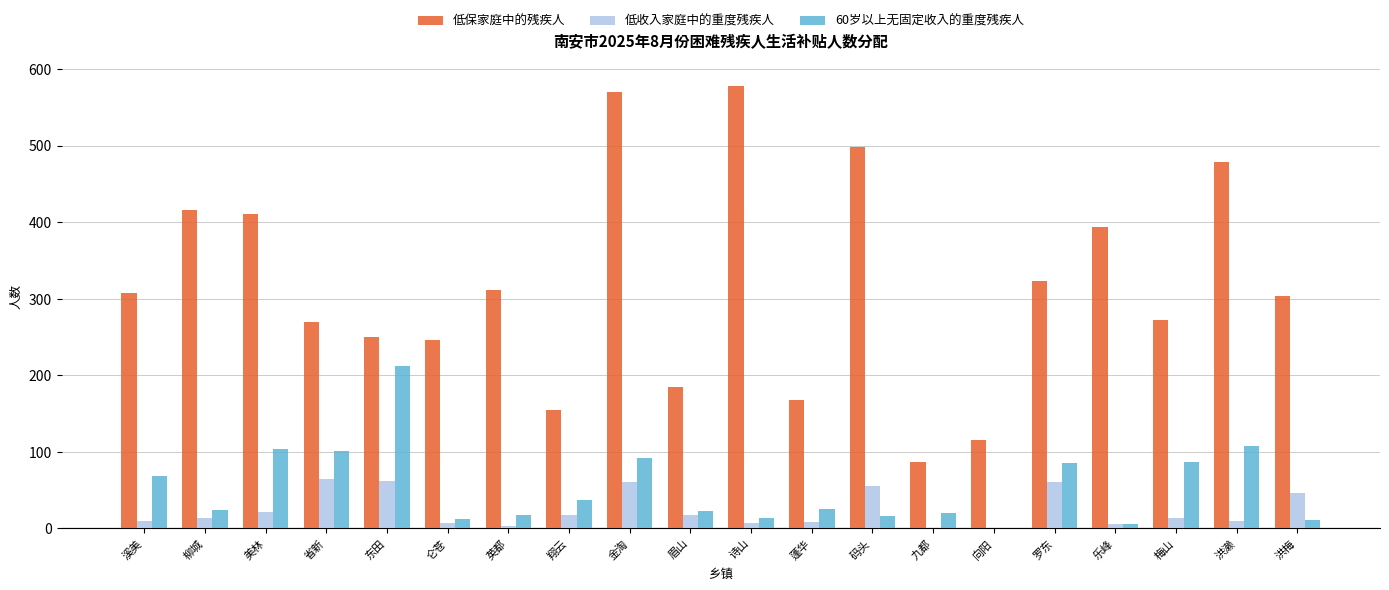

What is the total value across all series at 乐峰?

406